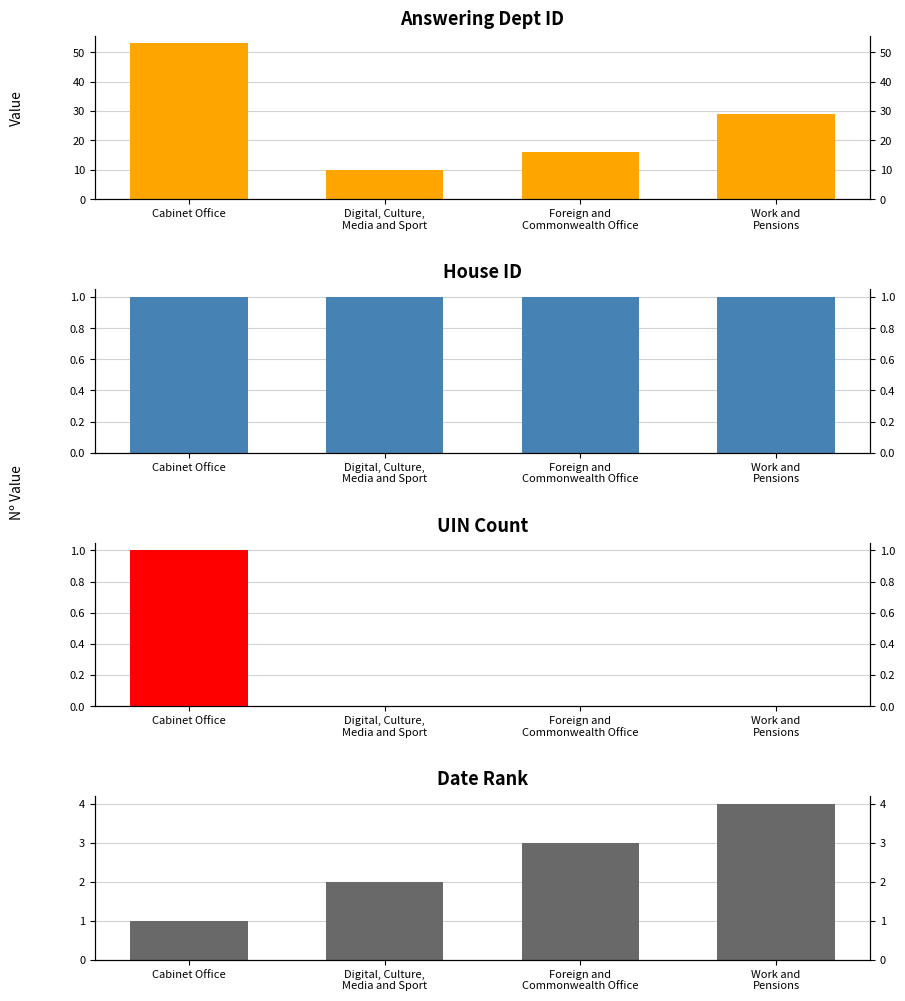

How many data points in date rank are above 3?

1